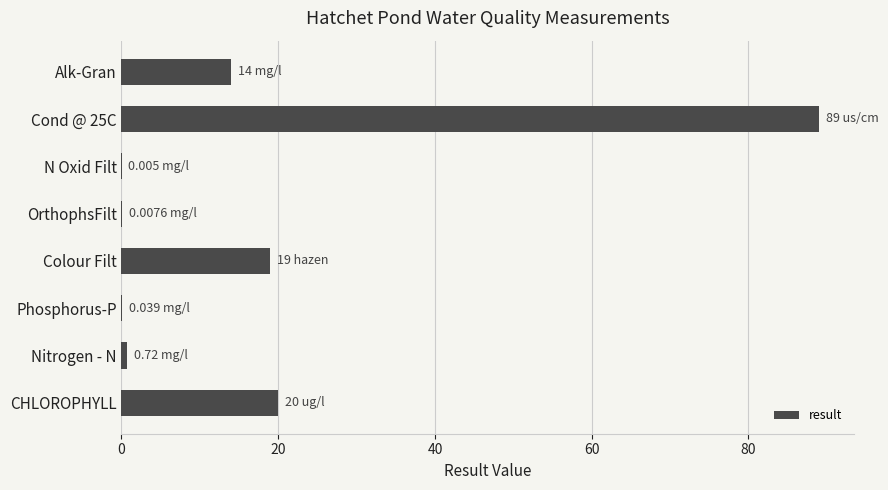

What is the ratio of the value at Alk-Gran to the value at CHLOROPHYLL?

0.7